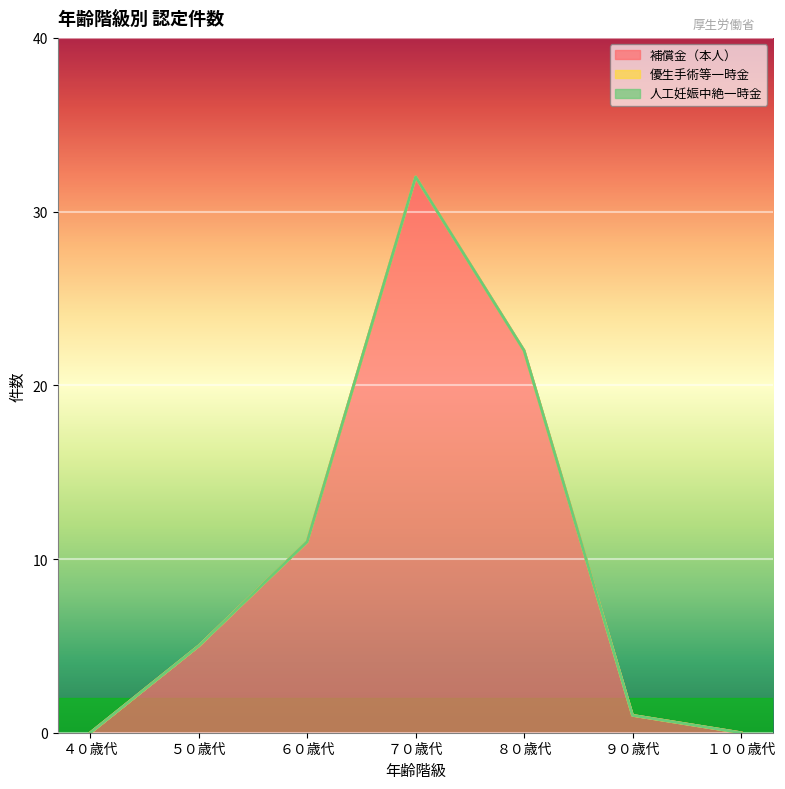

Which series has the widest spread of values?

補償金（本人）